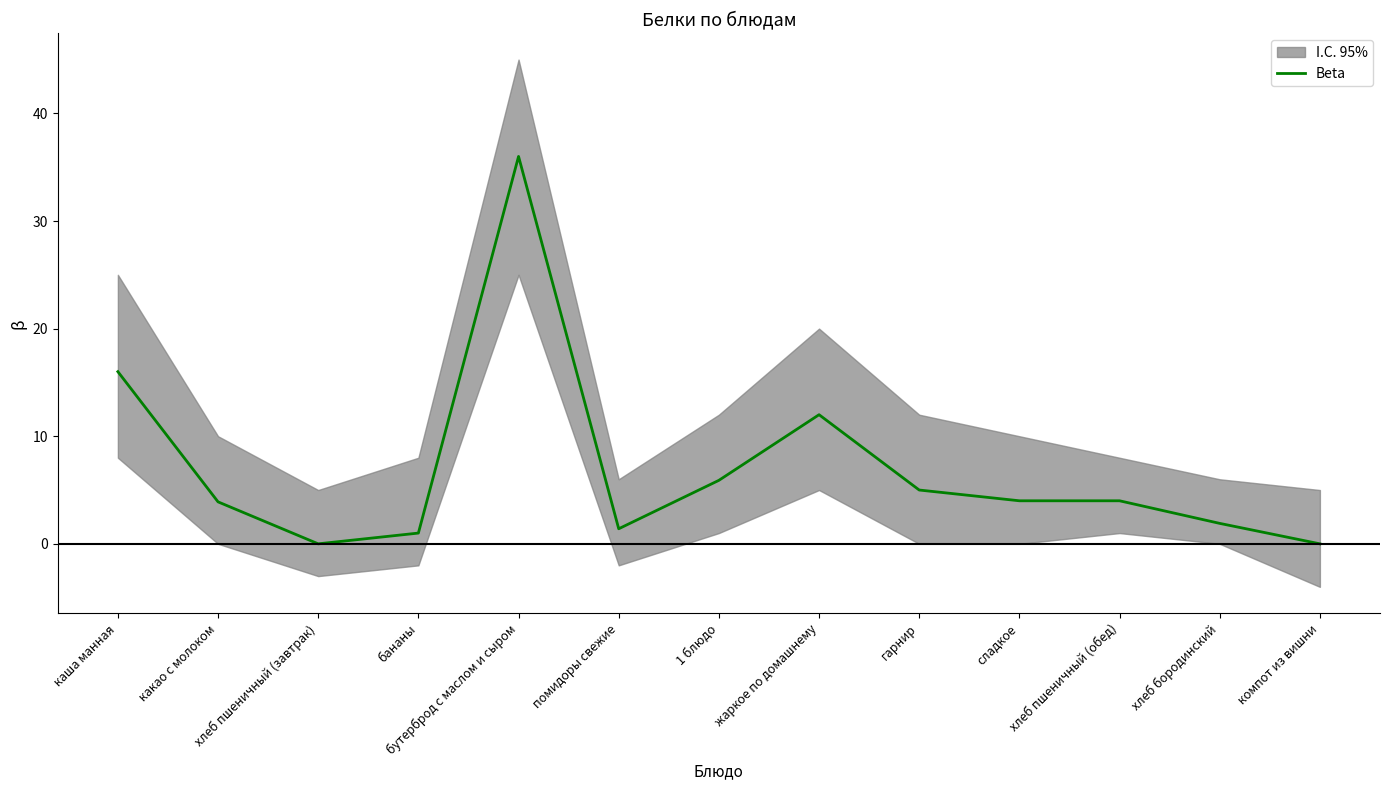

Reading right to left, transcribe all the data shown in this chart.

компот из вишни=0.0	хлеб бородинский=1.9	хлеб пшеничный (обед)=4.0	сладкое=4.0	гарнир=5.0	жаркое по домашнему=12.0	1 блюдо=5.9	помидоры свежие=1.4	бутерброд с маслом и сыром=36.0	бананы=1.0	хлеб пшеничный (завтрак)=0.0	какао с молоком=3.9	каша манная=16.0